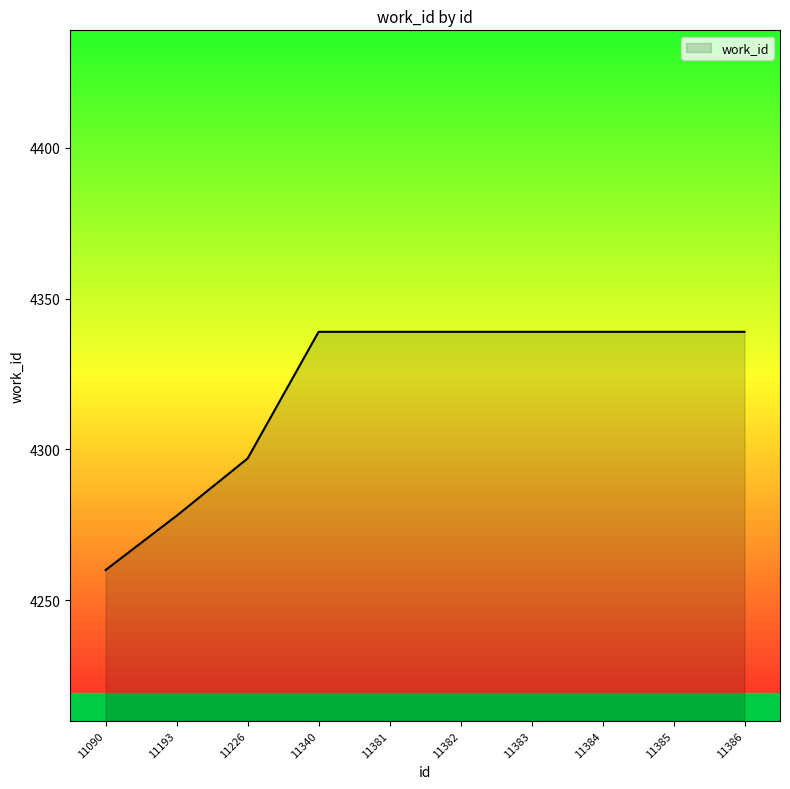

What is the smallest value displayed?

4260